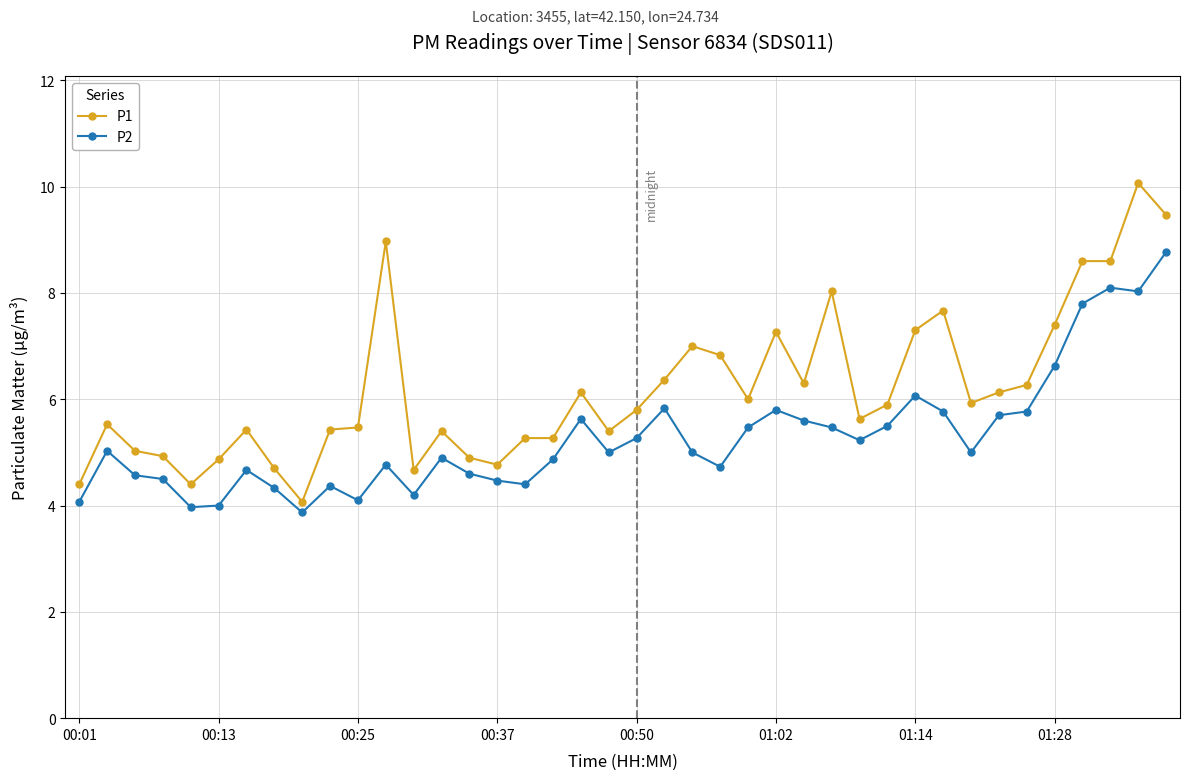

What is the difference between the maximum and minimum values in the P2 series?

4.9